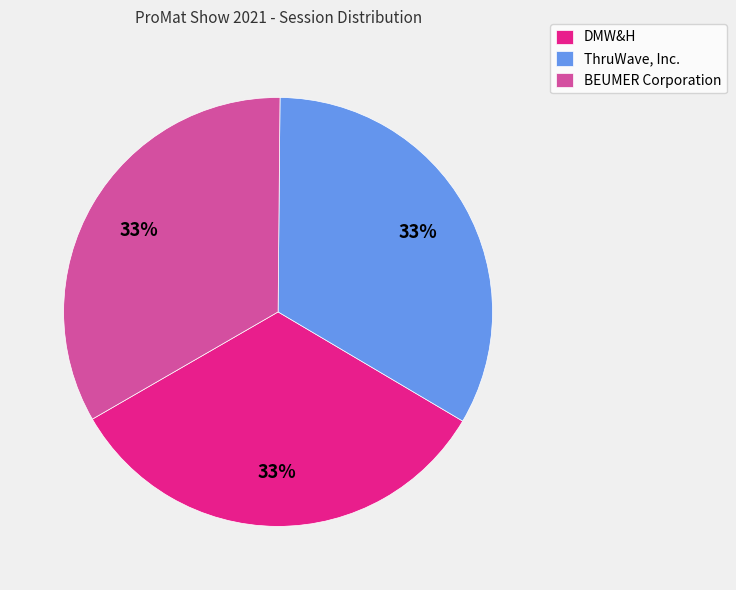

To the nearest percent, what is the average slice percentage?

33%